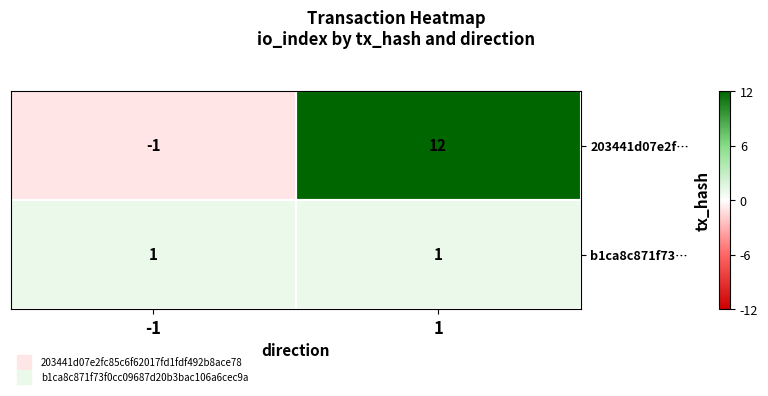

Which series has the largest range (max minus min)?

203441d07e2f…